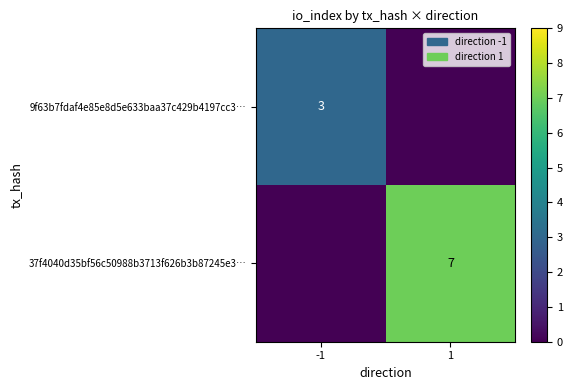

True or false: 9f63b7fdaf4e85e8d5e633baa37c429b4197cc3… has a value of 1 at -1.

False